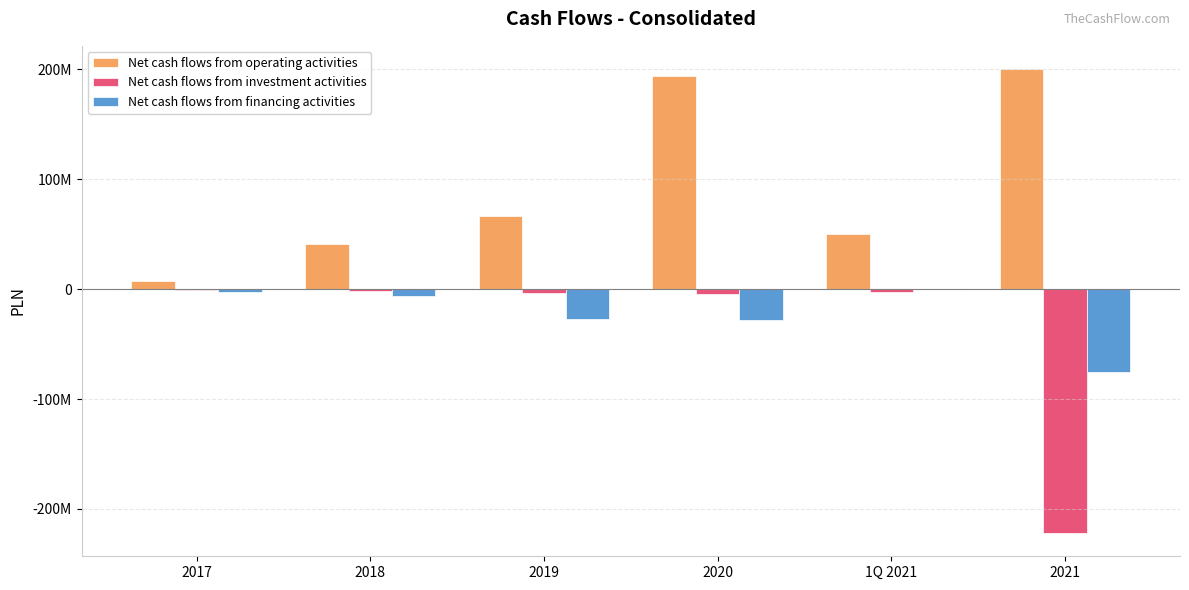

Is it true that Net cash flows from investment activities equals -1612688 at 1Q 2021?

False